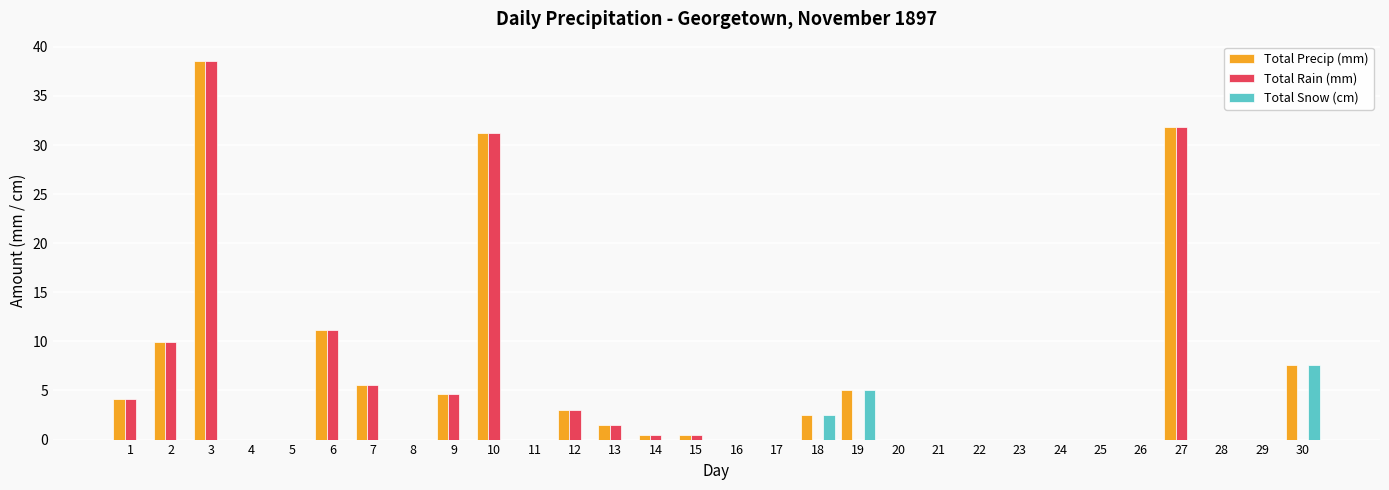

Count the number of categories in the chart.

30